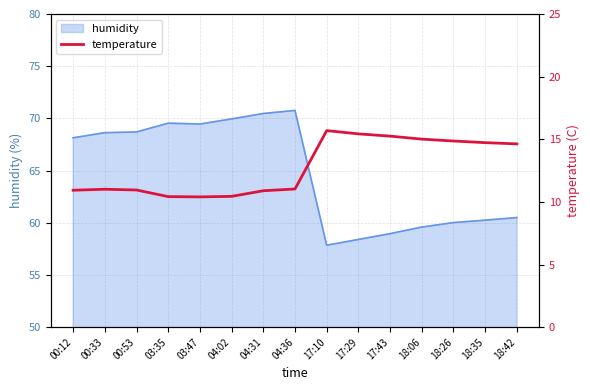

Reading left to right, what are all the values shown in this chart?

00:12=10.9	00:33=11.0	00:53=10.9	03:35=10.4	03:47=10.4	04:02=10.4	04:31=10.9	04:36=11.0	17:10=15.7	17:29=15.4	17:43=15.2	18:06=15.0	18:26=14.9	18:35=14.7	18:42=14.6